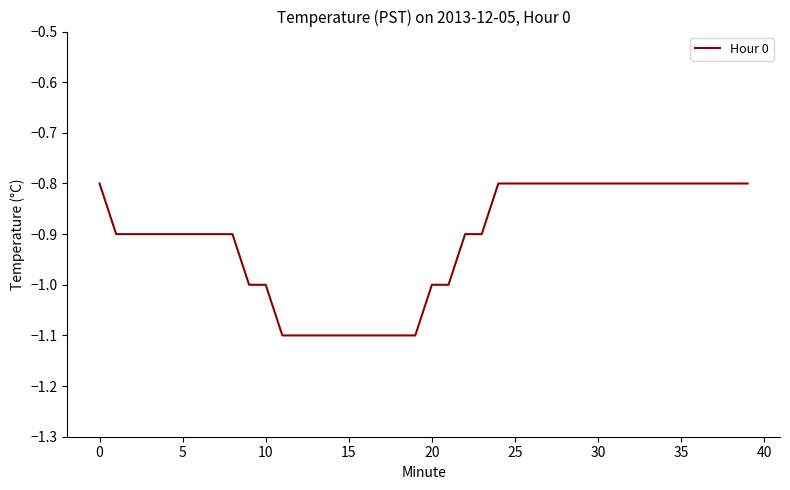

What is the average value?

-0.9